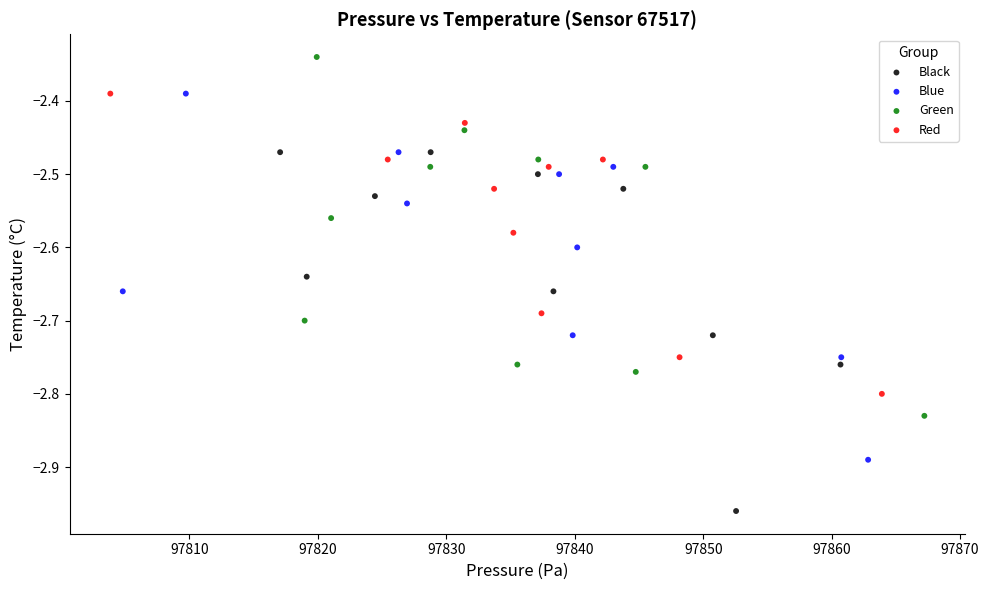

Which series reaches the maximum Y coordinate?

Green